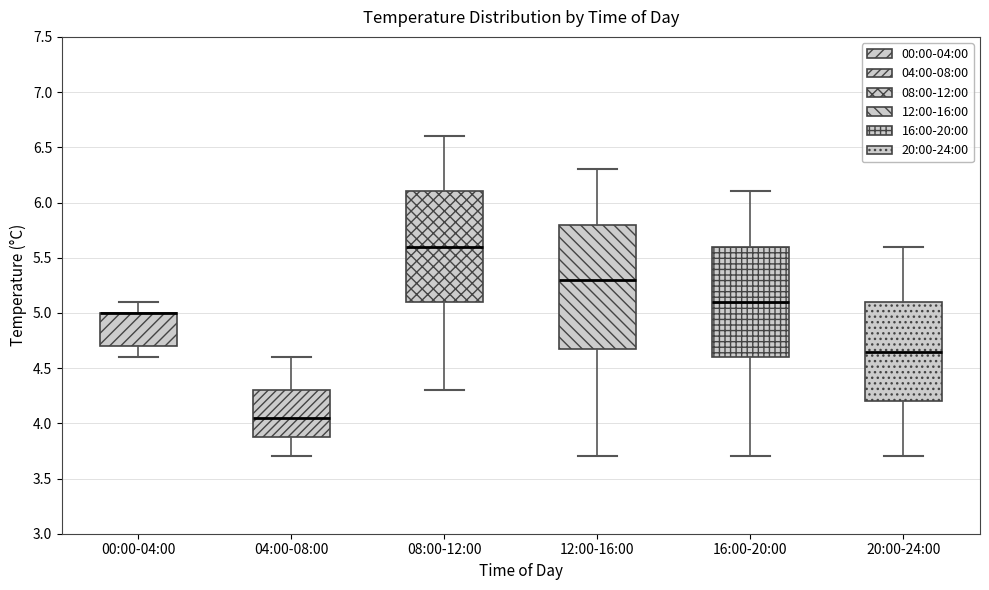

Reading left to right, read every box against the y-axis: the position of its median line, the range the box covers, and the ends of its whiskers. The values are not printed on the chart, so give them approximately, as read against the axis.

00:00-04:00: median 5.00 (drawn on the box's upper edge), box 4.70 to 5.00, whiskers 4.60 to 5.10
04:00-08:00: median 4.05, box 3.90 to 4.30, whiskers 3.70 to 4.60
08:00-12:00: median 5.60, box 5.10 to 6.10, whiskers 4.30 to 6.60
12:00-16:00: median 5.30, box 4.70 to 5.80, whiskers 3.70 to 6.30
16:00-20:00: median 5.10, box 4.60 to 5.60, whiskers 3.70 to 6.10
20:00-24:00: median 4.65, box 4.20 to 5.10, whiskers 3.70 to 5.60